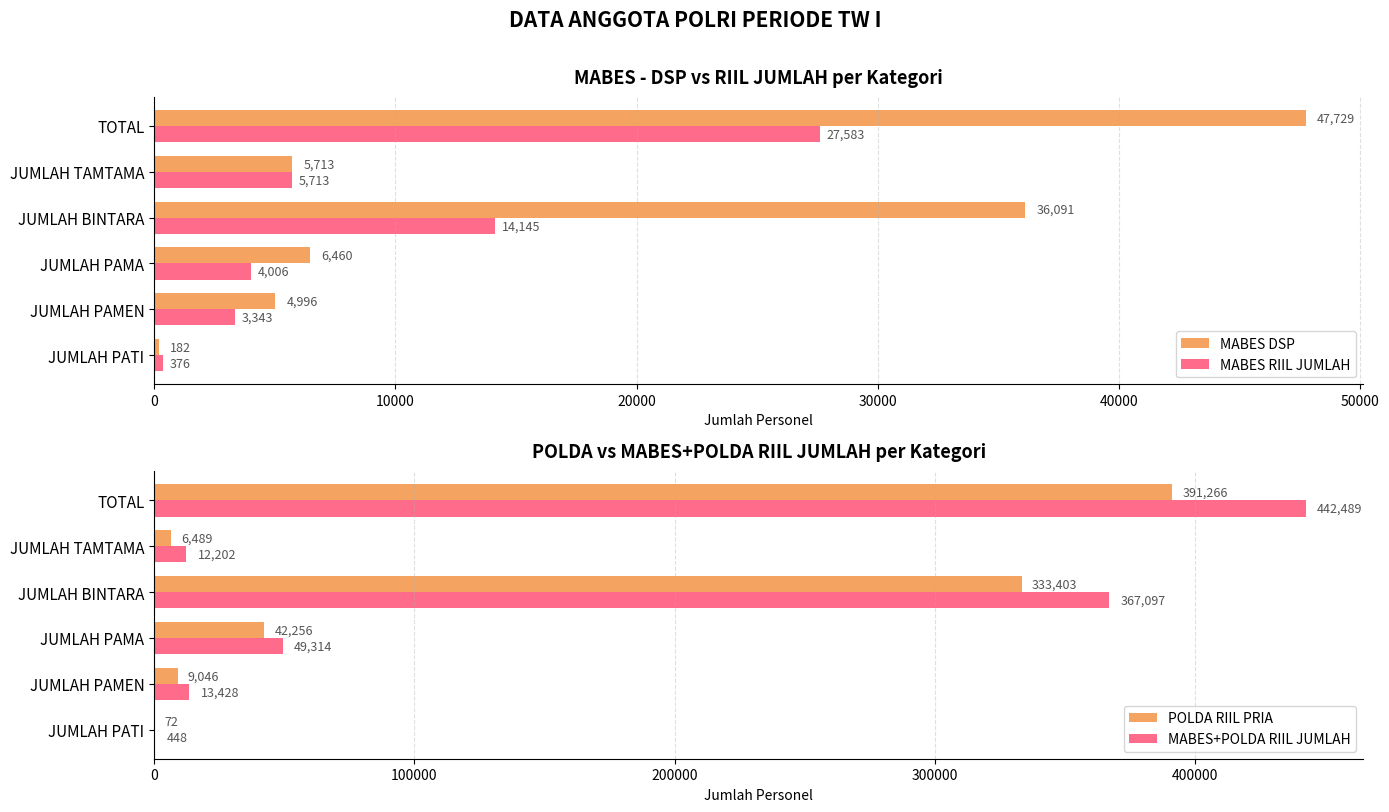

What is the difference between the highest and lowest values at 10000?

10085